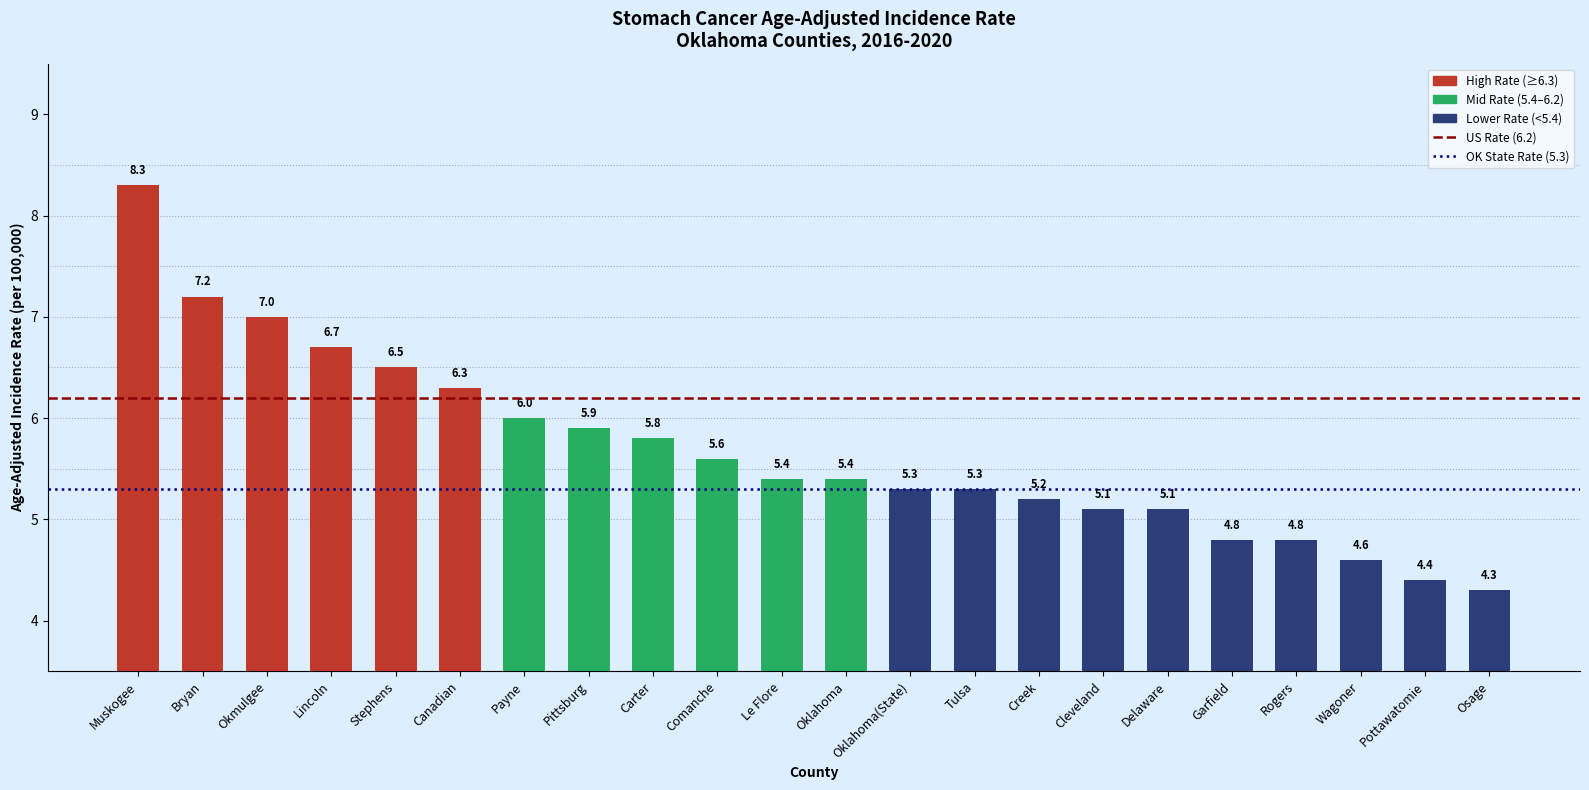

What is the sum of all values?

125.0